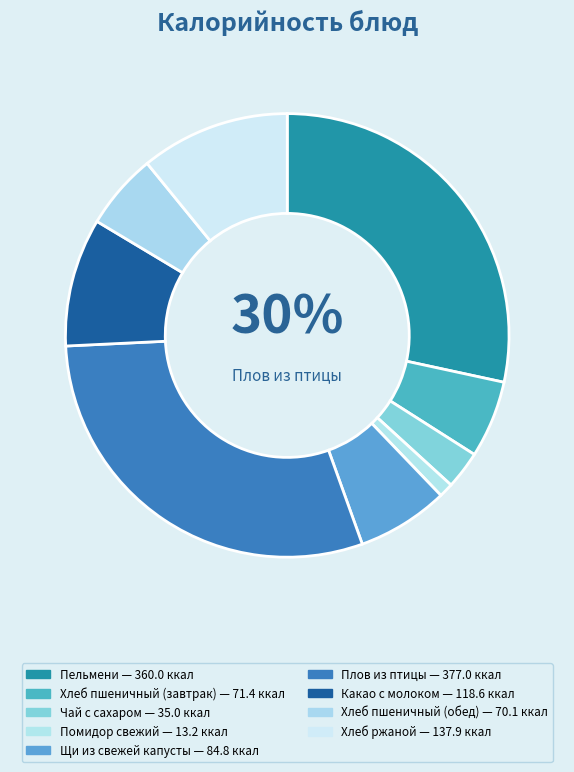

What portion of the pie excludes Чай с сахаром?

97.2%